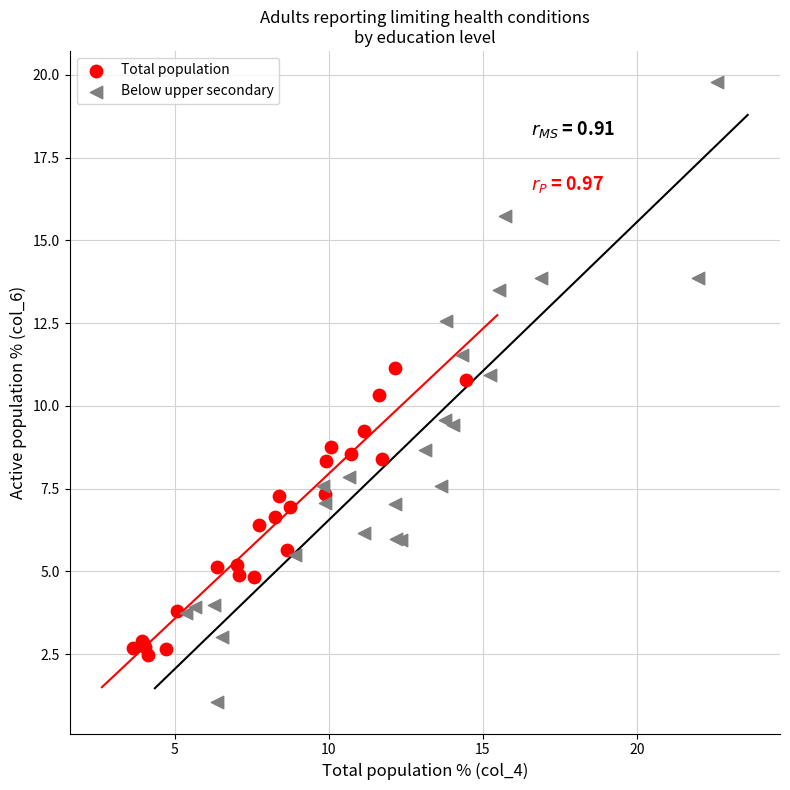

Which series contains the lowest Y value?

Below upper secondary